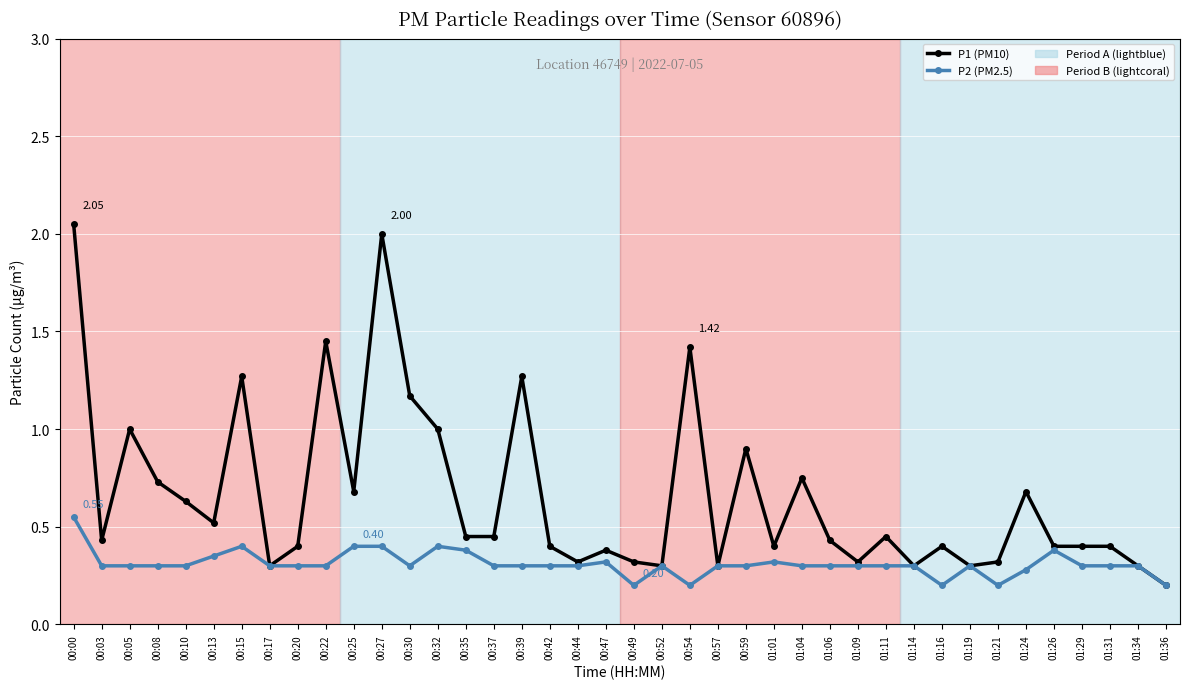

What is the difference between the highest and lowest values at 00:15?

0.9